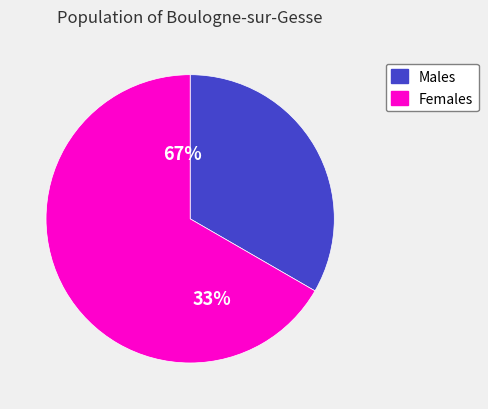

Rank the categories by value from highest to lowest.

Жіноча, Чоловіча